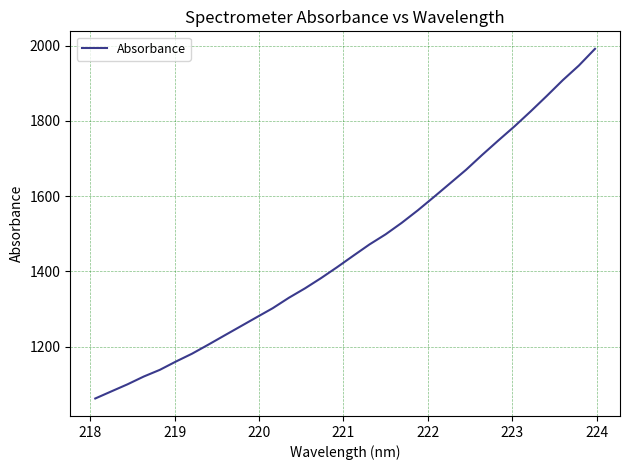

What is the difference between the maximum and minimum values?

929.8